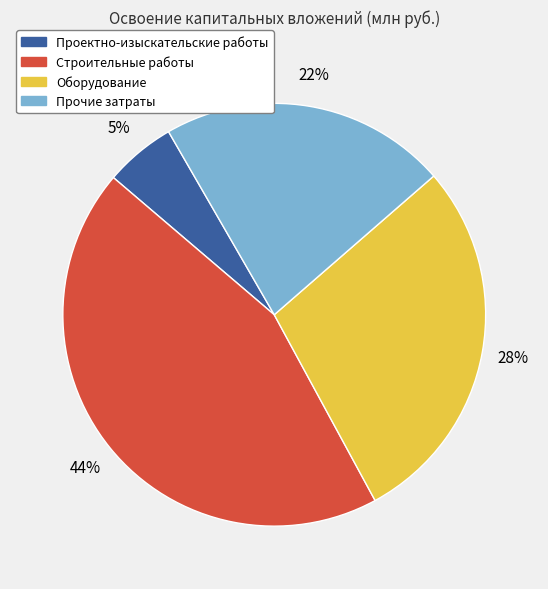

Which has a higher value, Проектно-изыскательские работы or Оборудование?

Оборудование